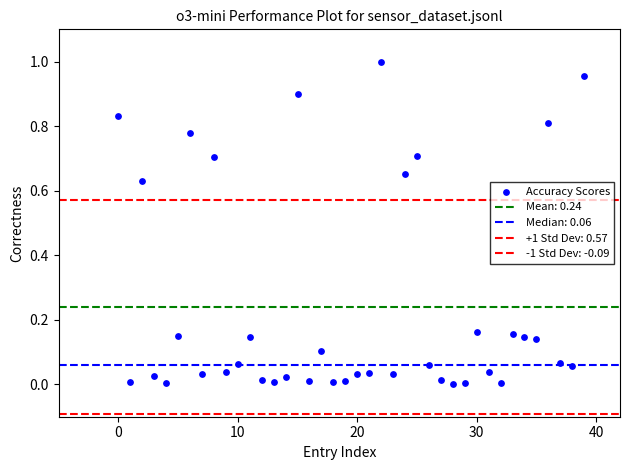

How many data points are displayed?

40